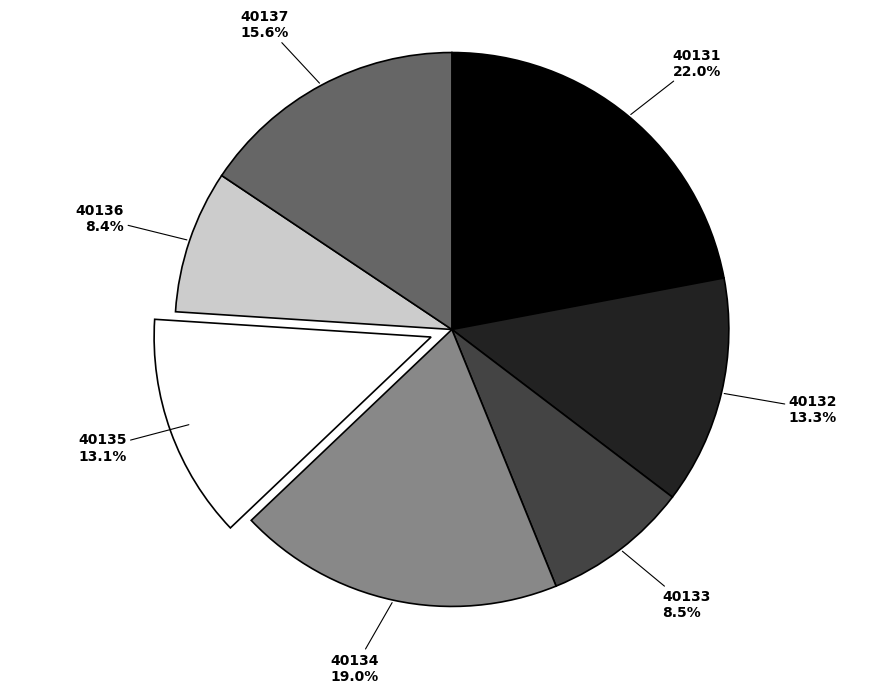

Does 40132 represent more than half of the total?

No